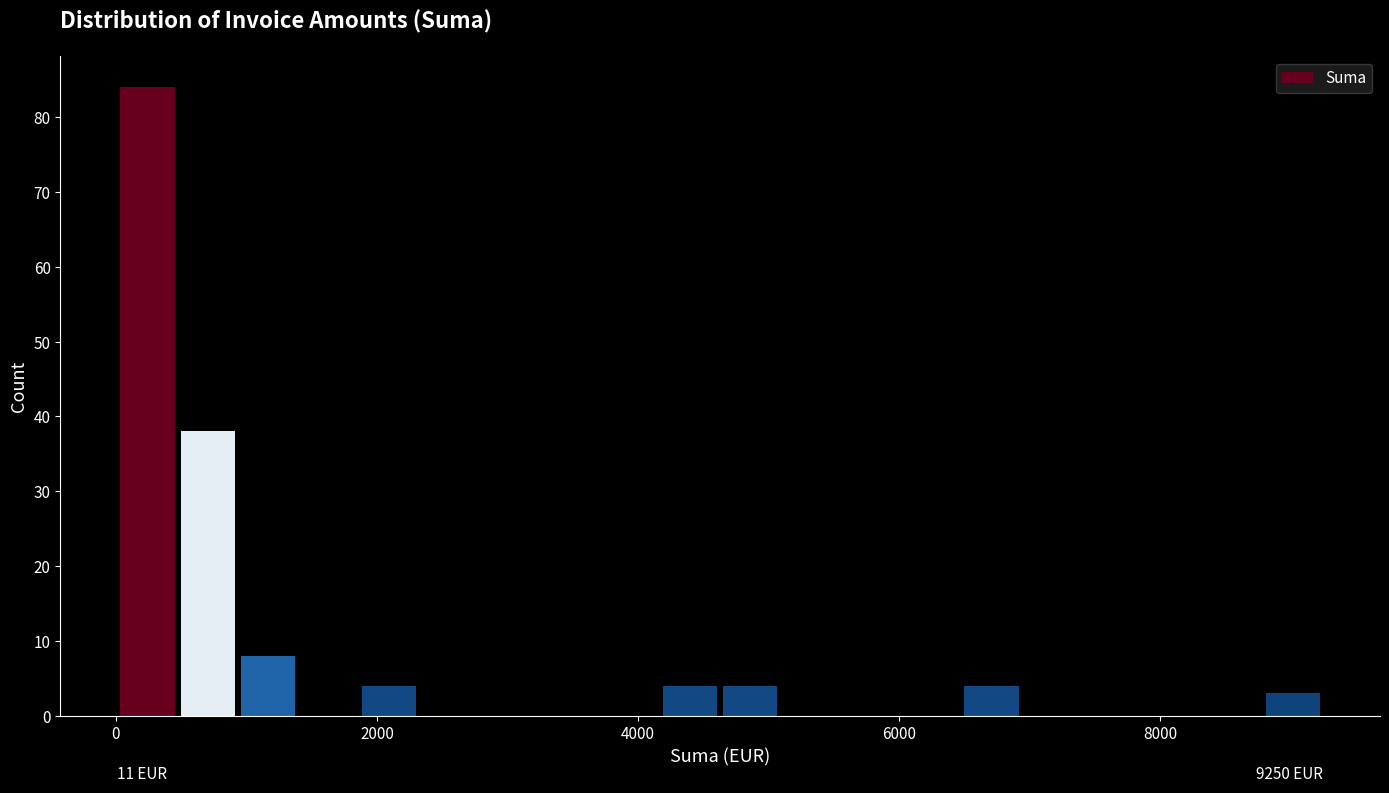

Around what value on the x-axis is the tallest bar? Give the approximate position of its centre, as read against the axis.

200